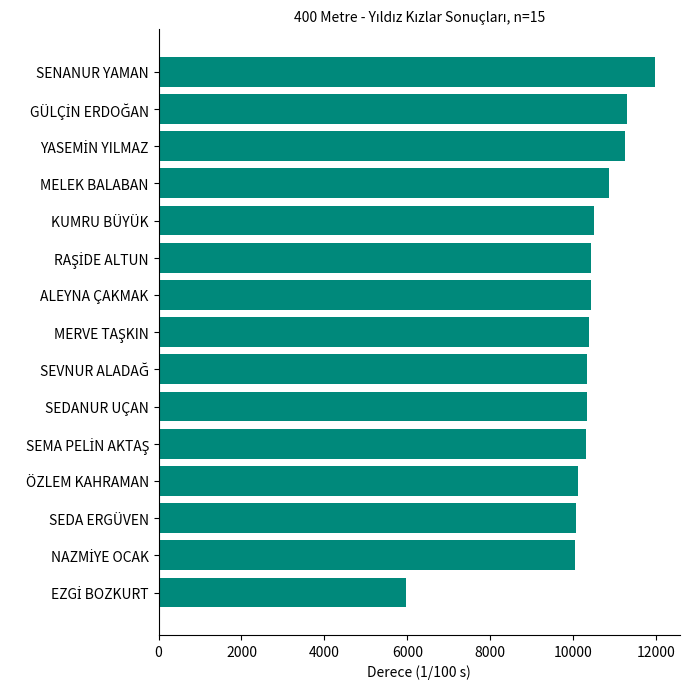

At which category does the chart reach its peak across all series?

SENANUR YAMAN